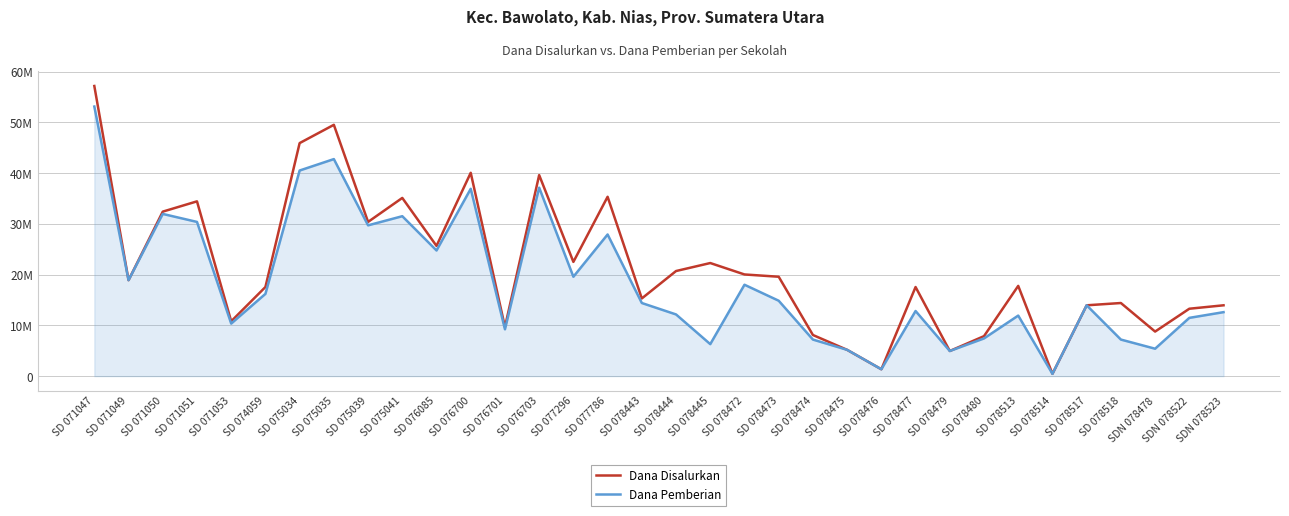

Reading left to right, extract all data points from this chart.

Dana Disalurkan: SD 071047=57150000	SD 071049=18900000	SD 071050=32400000	SD 071051=34425000	SD 071053=10800000	SD 074059=17550000	SD 075034=45900000	SD 075035=49500000	SD 075039=30375000	SD 075041=35100000	SD 076085=25650000	SD 076700=40050000	SD 076701=9675000	SD 076703=39600000	SD 077296=22500000	SD 077786=35325000	SD 078443=15300000	SD 078444=20700000	SD 078445=22275000	SD 078472=20025000	SD 078473=19575000	SD 078474=8100000	SD 078475=5175000	SD 078476=1350000	SD 078477=17550000	SD 078479=4950000	SD 078480=7875000	SD 078513=17775000	SD 078514=450000	SD 078517=13950000	SD 078518=14400000	SDN 078478=8775000	SDN 078522=13275000	SDN 078523=13950000
Dana Pemberian: SD 071047=53100000	SD 071049=18900000	SD 071050=31950000	SD 071051=30375000	SD 071053=10350000	SD 074059=16200000	SD 075034=40500000	SD 075035=42750000	SD 075039=29700000	SD 075041=31500000	SD 076085=24750000	SD 076700=36900000	SD 076701=9225000	SD 076703=37125000	SD 077296=19575000	SD 077786=27900000	SD 078443=14400000	SD 078444=12150000	SD 078445=6300000	SD 078472=18000000	SD 078473=14850000	SD 078474=7200000	SD 078475=5175000	SD 078476=1350000	SD 078477=12825000	SD 078479=4950000	SD 078480=7425000	SD 078513=11925000	SD 078514=450000	SD 078517=13950000	SD 078518=7200000	SDN 078478=5400000	SDN 078522=11475000	SDN 078523=12600000